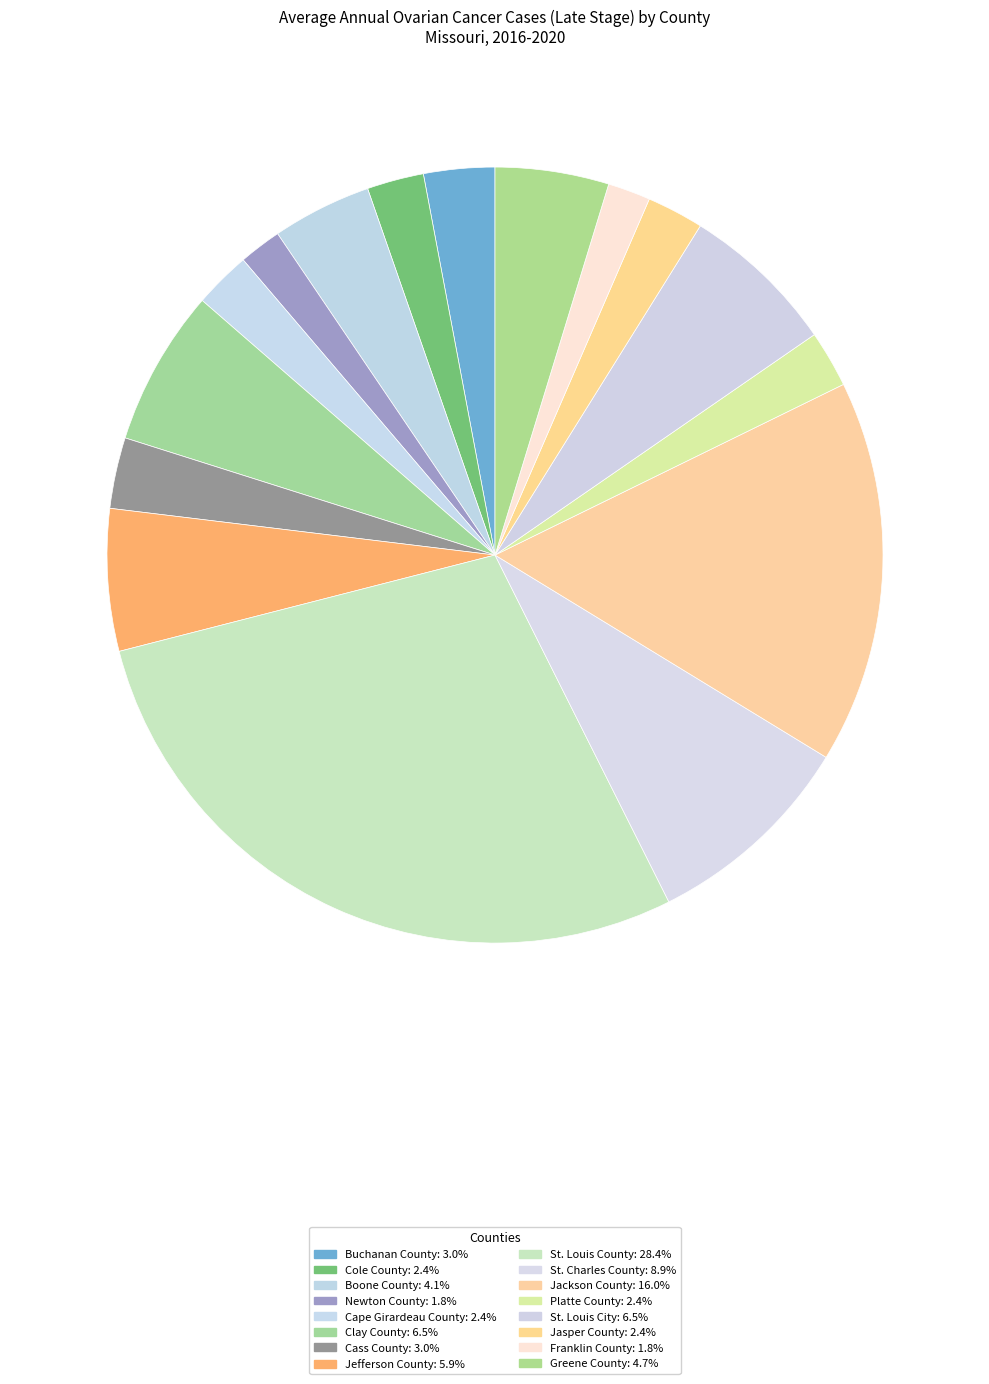

The St. Louis City slice represents 17% of the pie. True or false?

False